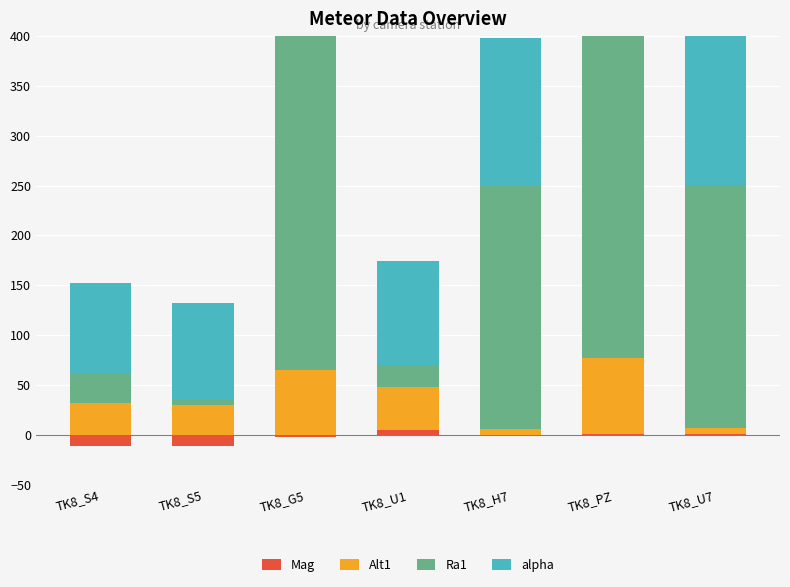

How many bars are there in total?

28